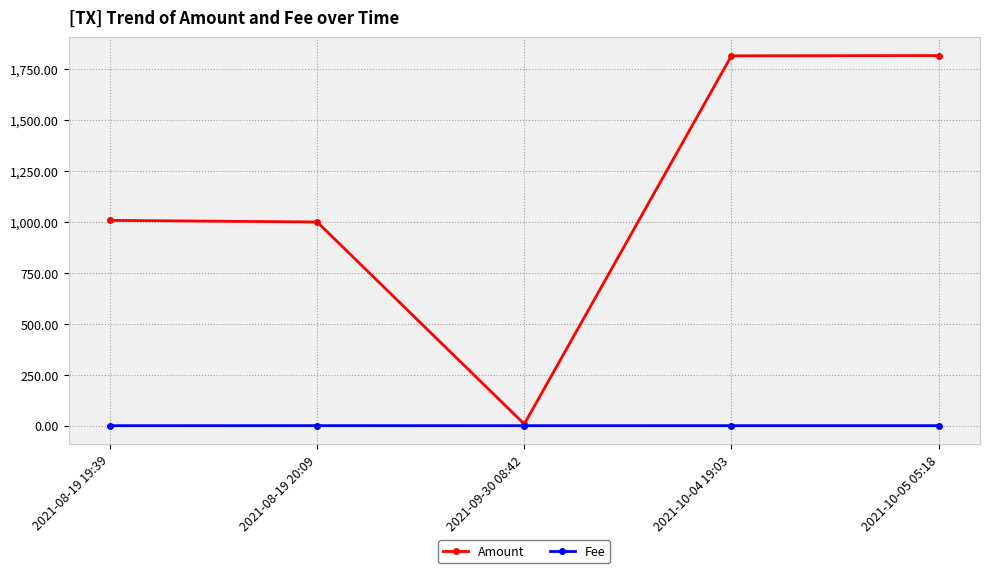

True or false: Fee has more than 0 points higher than both neighbors.

True